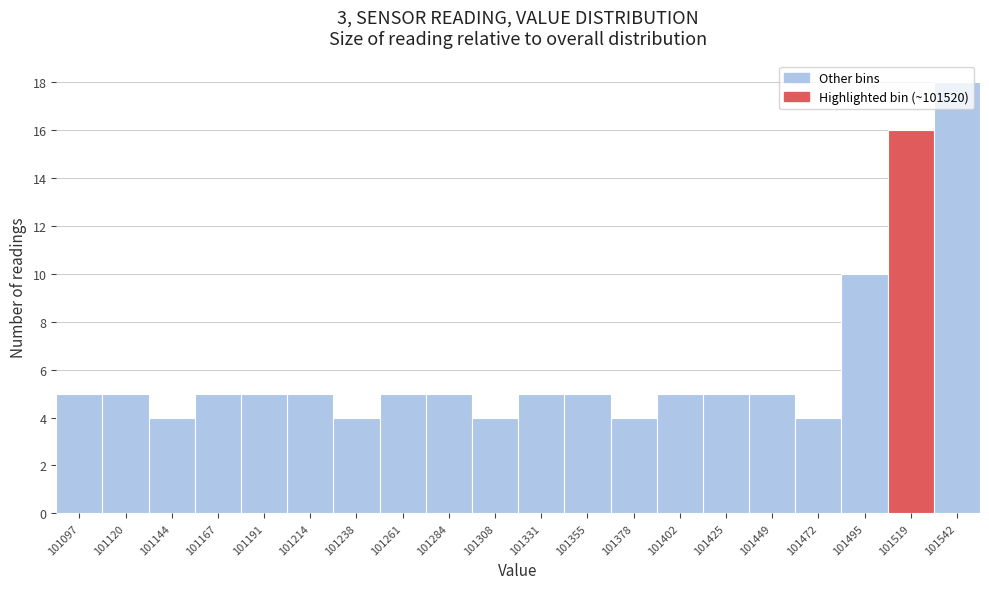

Reading left to right, list every bar in this chart as the range it spans on the x-axis followed by its height. Neither the bar edges nor the heights are printed on the chart, so give them approximately, as read against the axes.

101085 to 101110: 5
101110 to 101130: 5
101130 to 101155: 4
101155 to 101180: 5
101180 to 101200: 5
101200 to 101225: 5
101225 to 101250: 4
101250 to 101275: 5
101275 to 101295: 5
101295 to 101320: 4
101320 to 101345: 5
101345 to 101365: 5
101365 to 101390: 4
101390 to 101415: 5
101415 to 101435: 5
101435 to 101460: 5
101460 to 101485: 4
101485 to 101505: 10
101505 to 101530: 16
101530 to 101555: 18